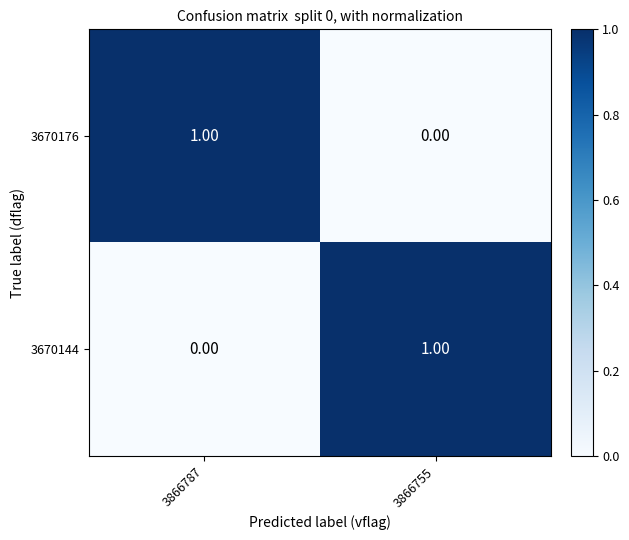

Rank the categories by 3670176 value from lowest to highest.

3866755, 3866787